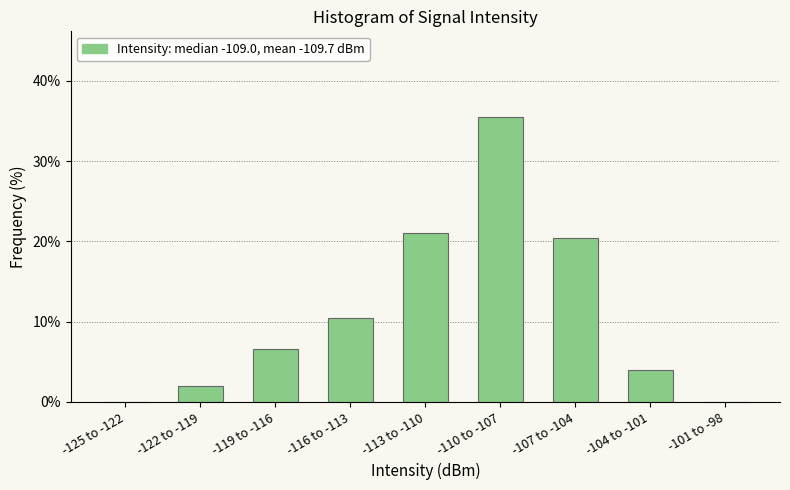

Reading left to right, extract all data points from this chart.

-125 to -122=0.0	-122 to -119=2.0	-119 to -116=6.6	-116 to -113=10.5	-113 to -110=21.1	-110 to -107=35.5	-107 to -104=20.4	-104 to -101=3.9	-101 to -98=0.0